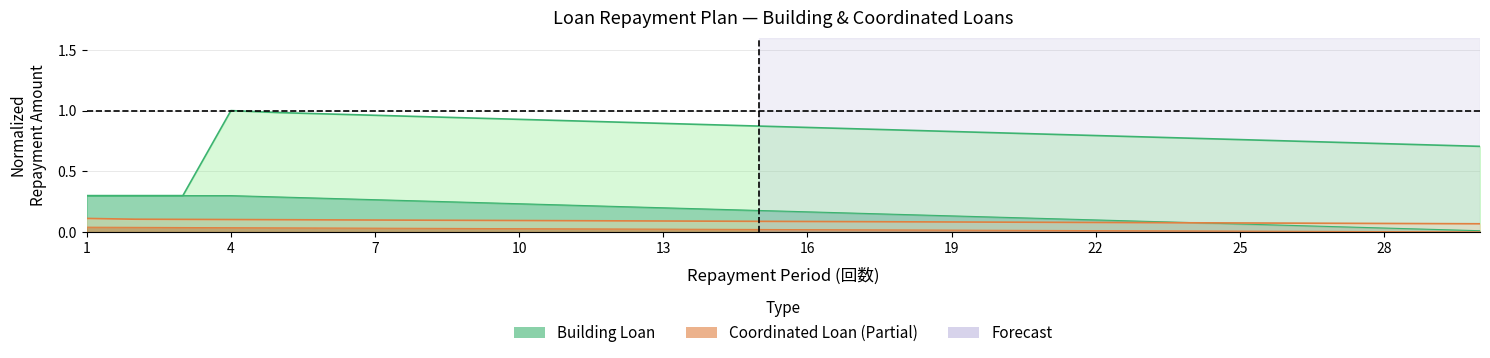

True or false: Coordinated_Total has more than 0 points higher than both neighbors.

False